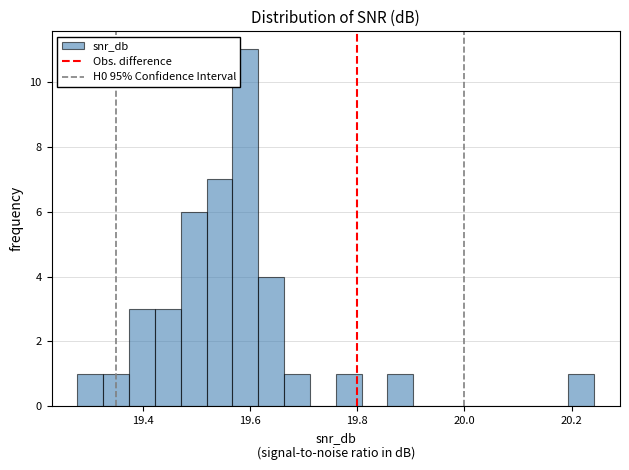

Around what value on the x-axis is the tallest bar? Give the approximate position of its centre, as read against the axis.

19.60